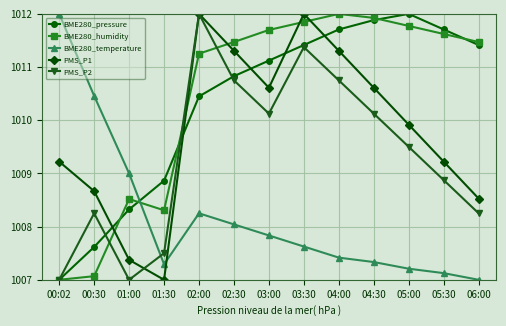

How many values in the BME280_temperature series exceed 1007?

12